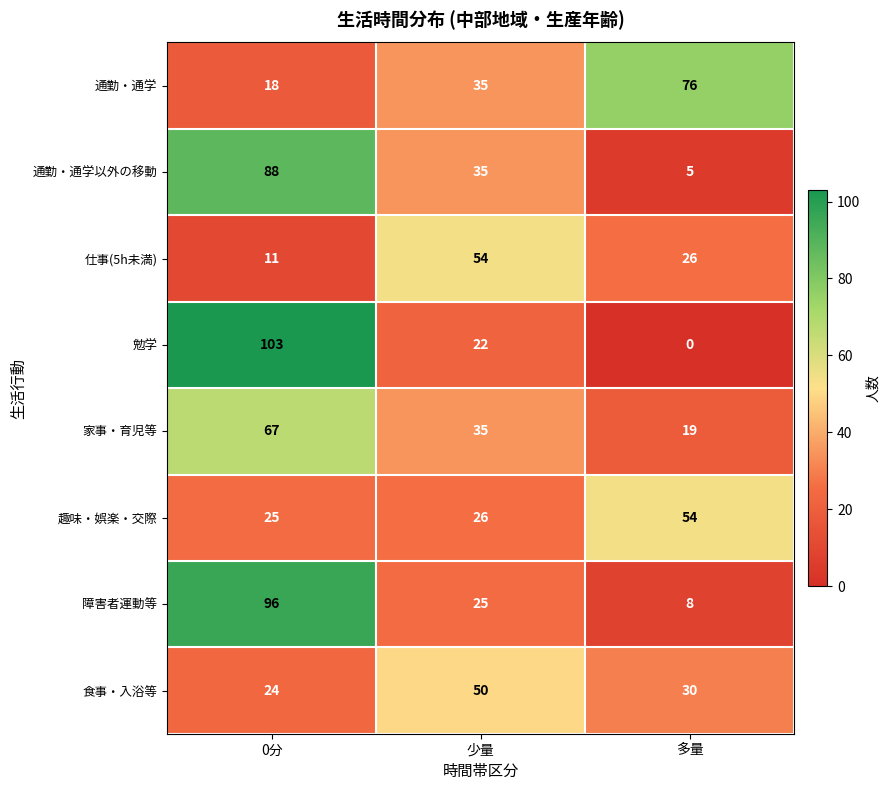

The value of 通勤・通学 at 少量 is 16. True or false?

False